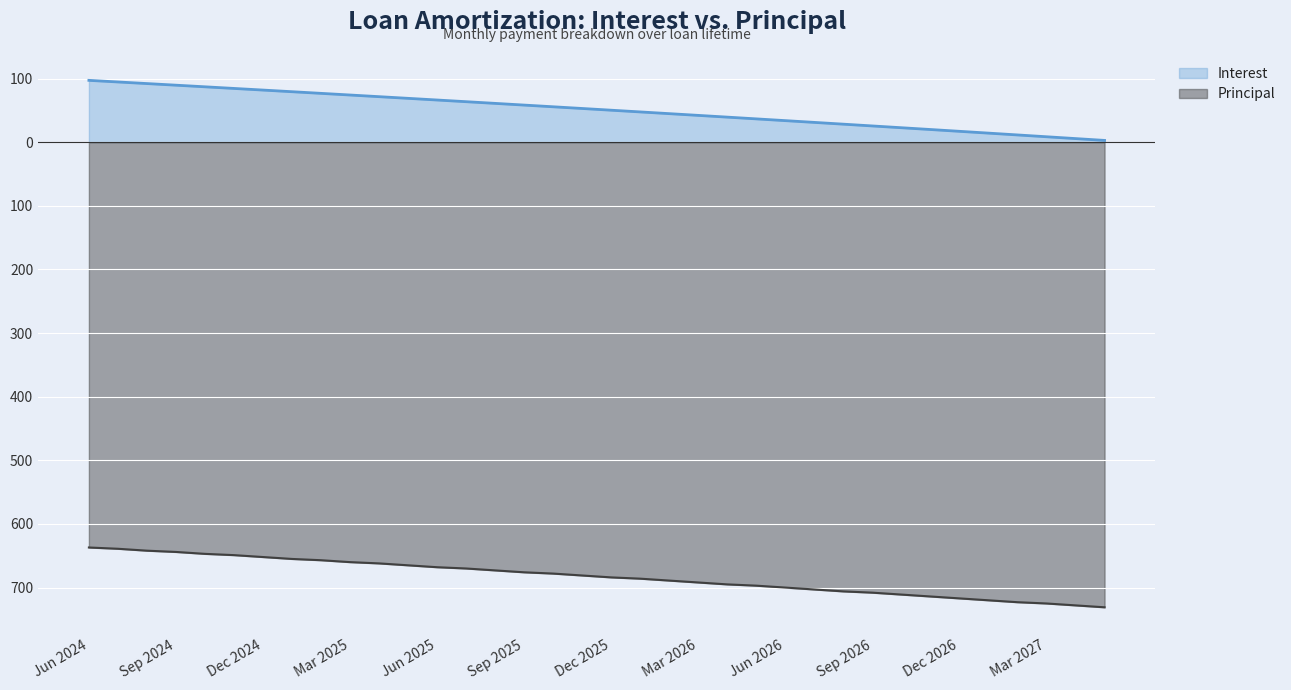

What is the difference between the maximum and minimum values in the Interest series?

94.4